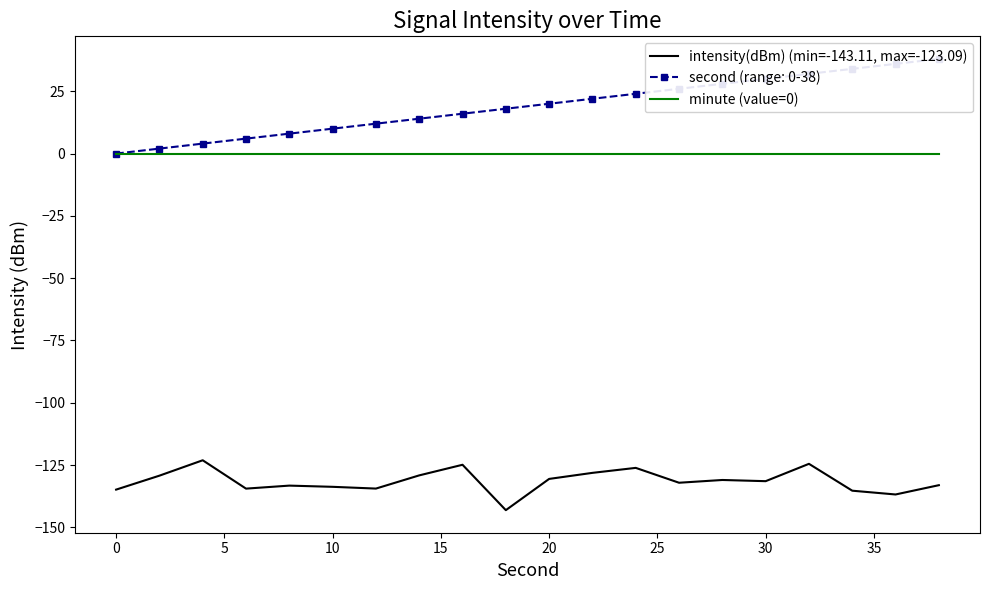

What is the sum of all intensity(dBm) (min=-143.11, max=-123.09) values?

-2629.4